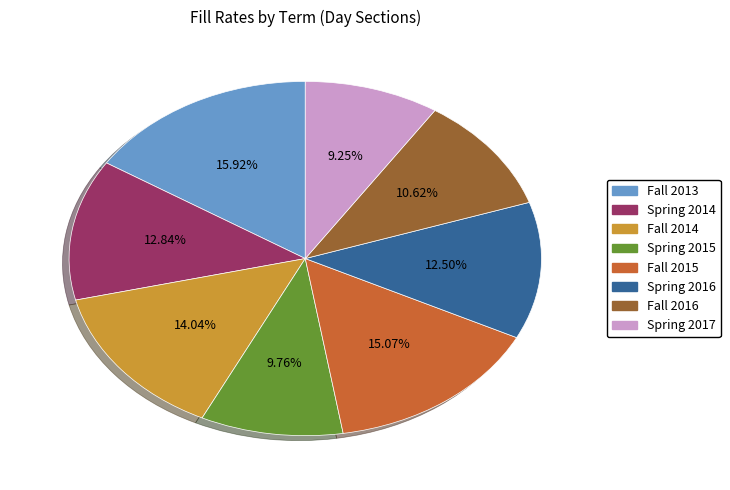

To the nearest percent, what is the combined percentage of Spring 2017 and Fall 2013?

25%